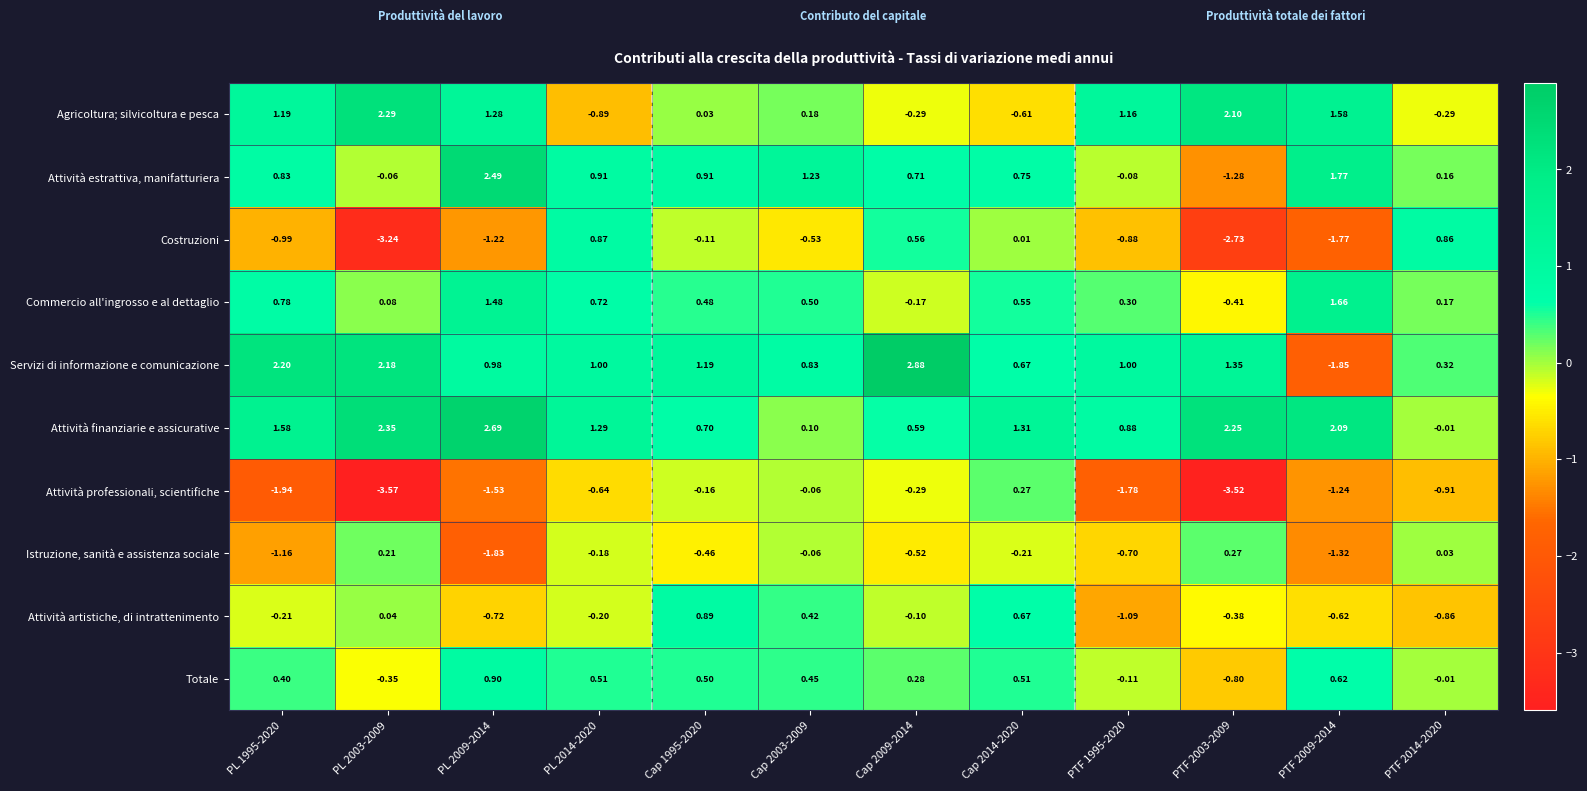

Which series has the widest spread of values?

Servizi di informazione e comunicazione